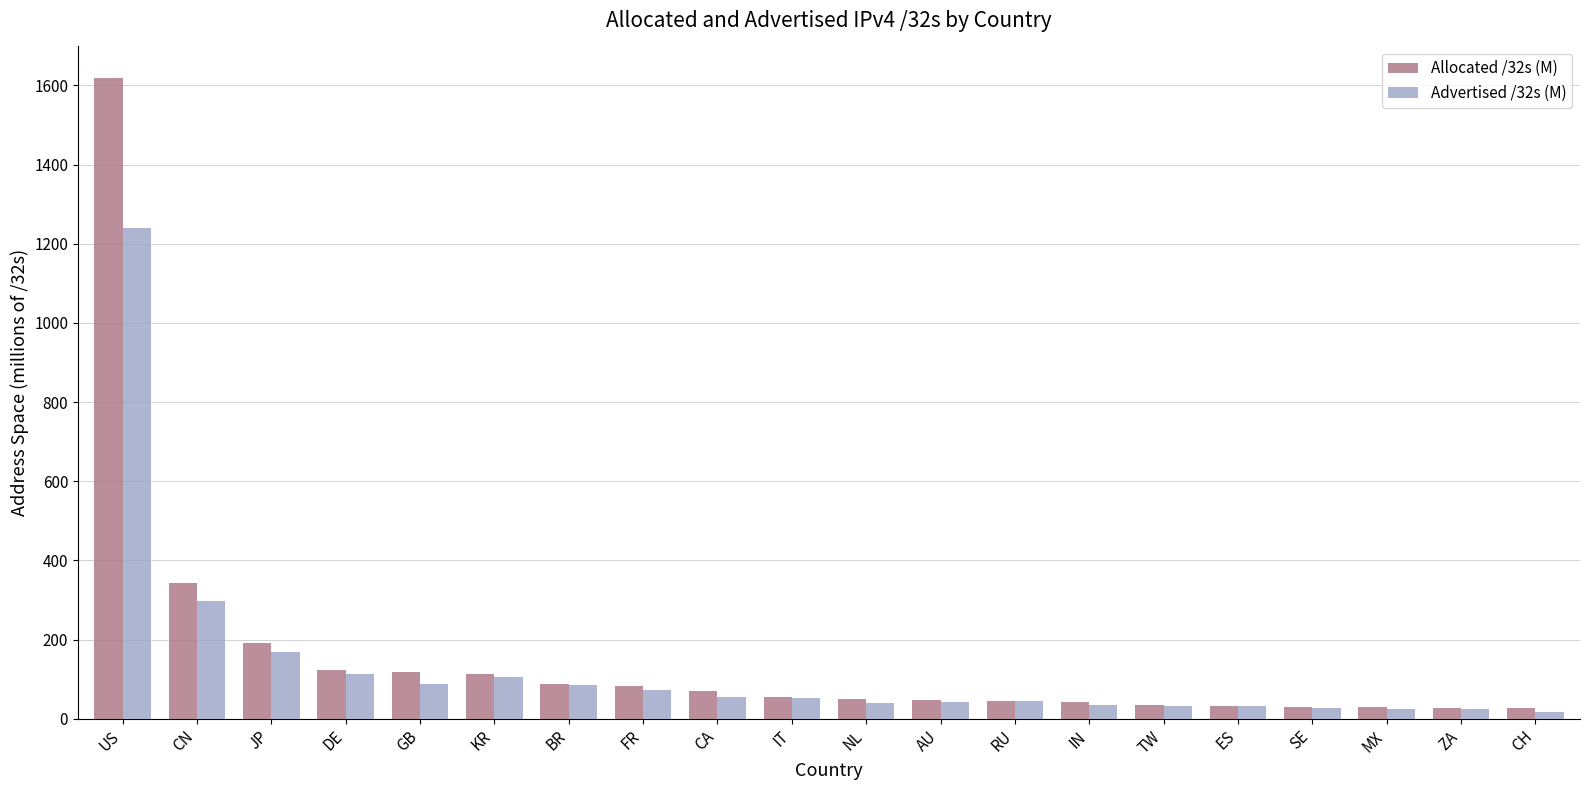

Which series has the largest range (max minus min)?

Allocated /32s (M)